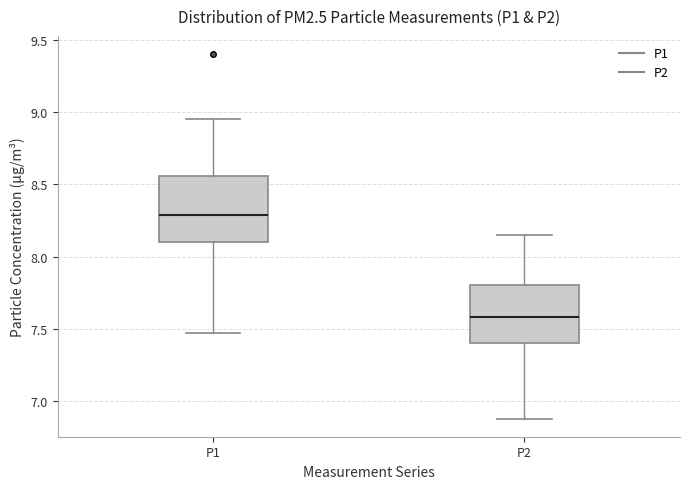

Which box has the highest median line?

P1